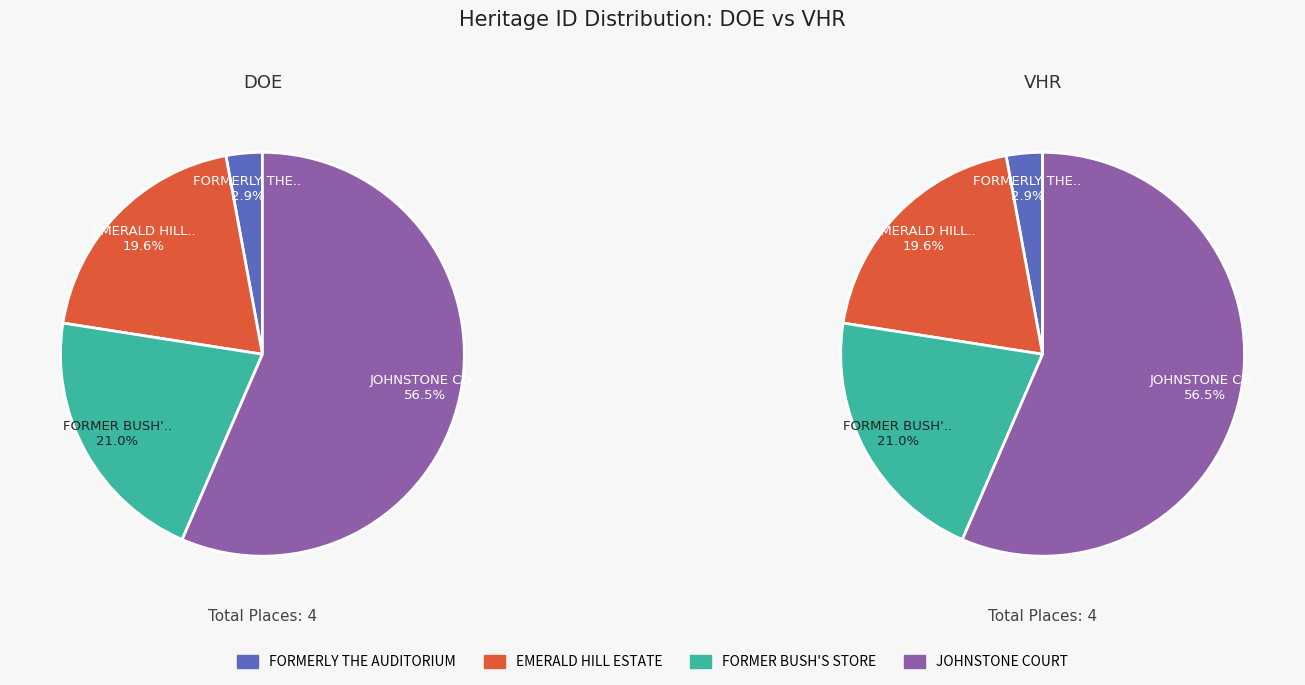

What is the change in value from FORMER BUSH'S STORE to JOHNSTONE COURT?

+8876